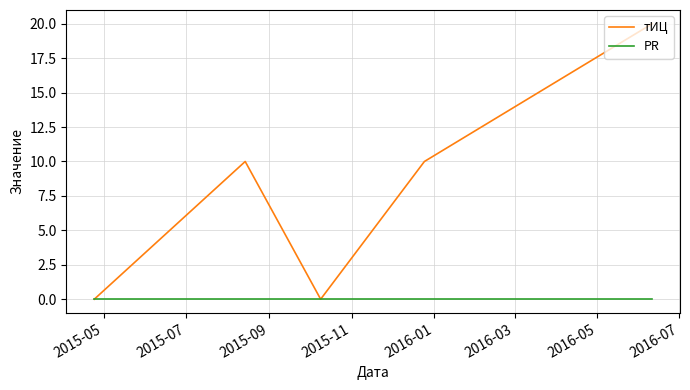

True or false: PR has more than 2 interior local peaks.

False